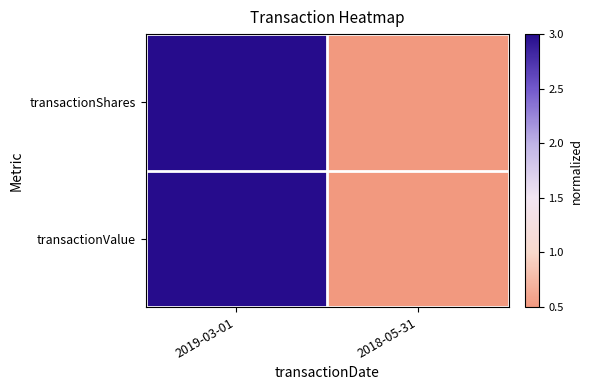

Between 2019-03-01 and 2018-05-31, which series saw the biggest shift?

transactionShares